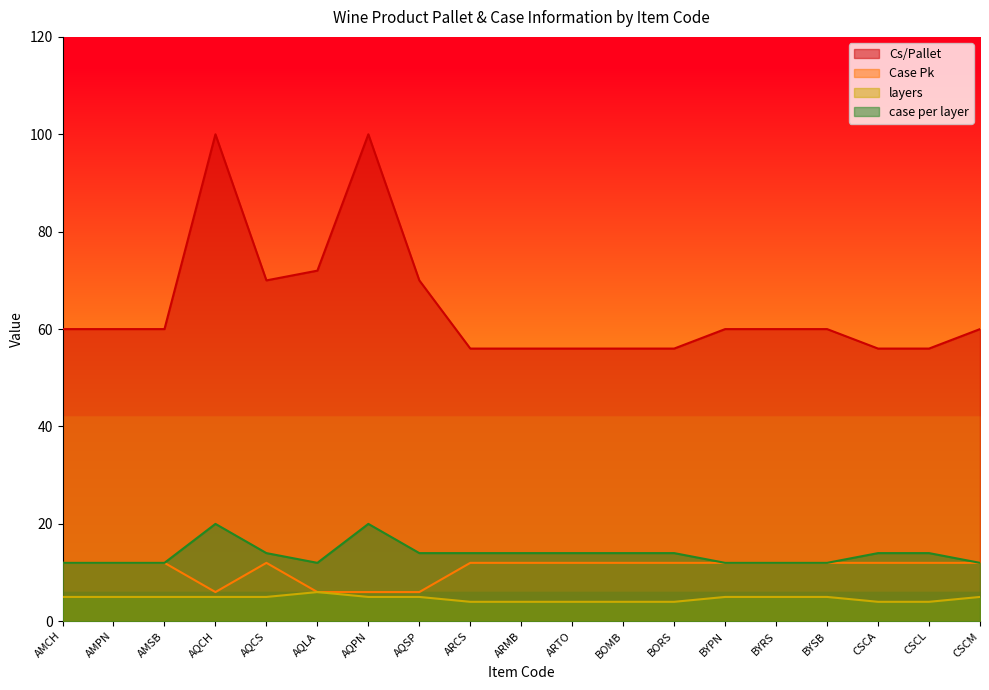

The value of layers at AMPN is 1. True or false?

False